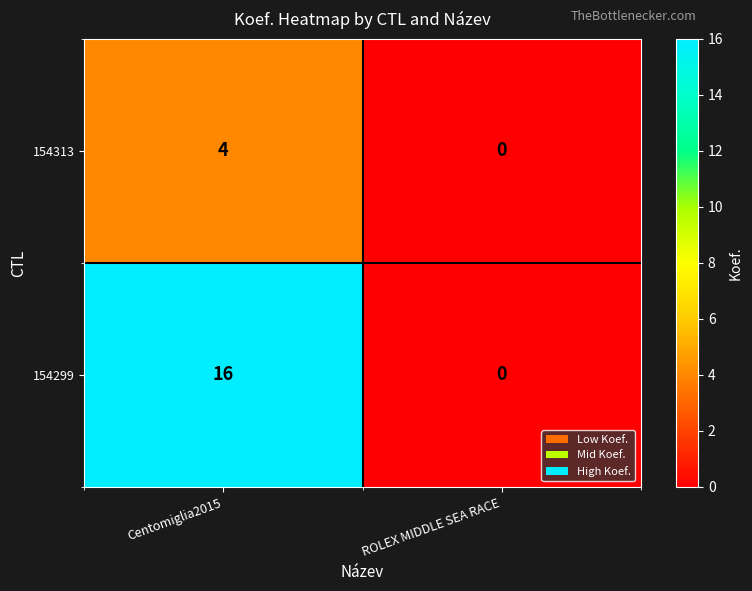

At Centomiglia2015, list the series in order from largest to smallest.

154299, 154313